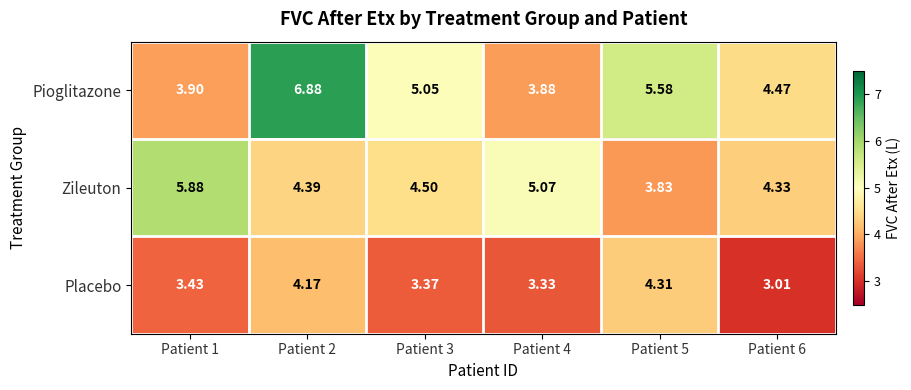

Which series has the largest total across all categories?

Pioglitazone